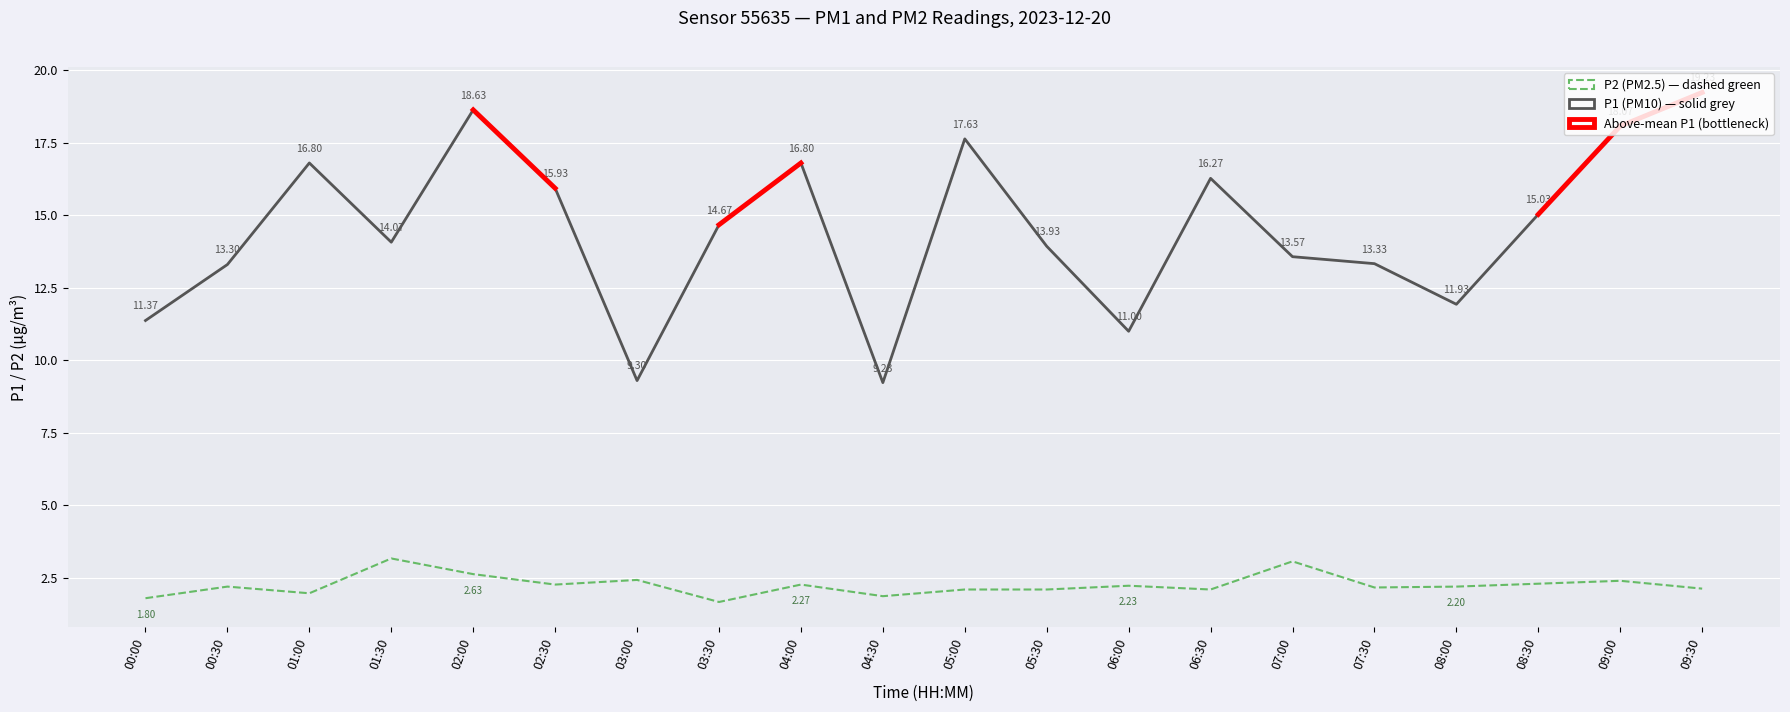

What is the difference between the highest and lowest values at 00:30?

11.1